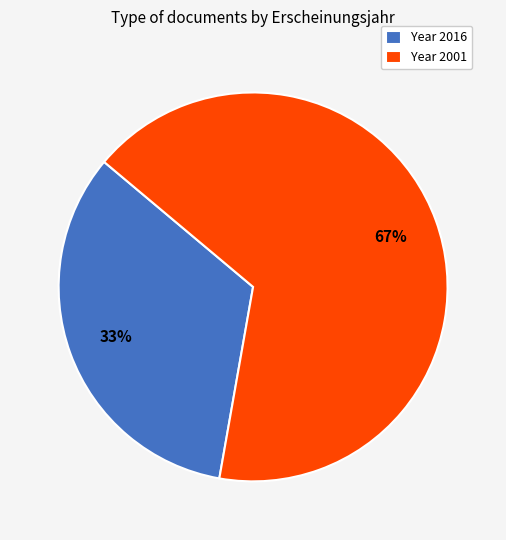

Which slice is the largest?

Year 2001